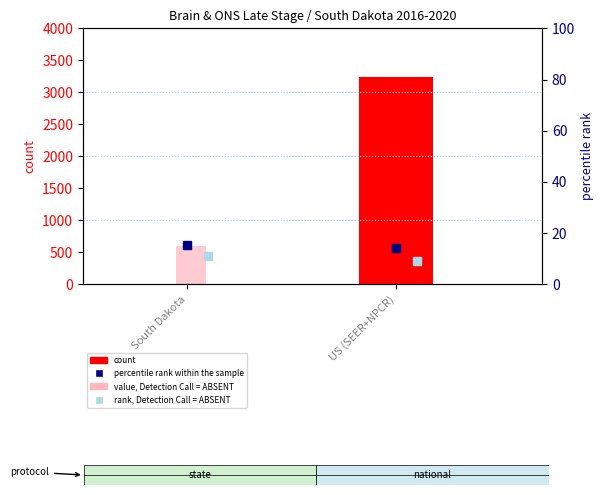

Which series reaches the minimum Y coordinate?

count